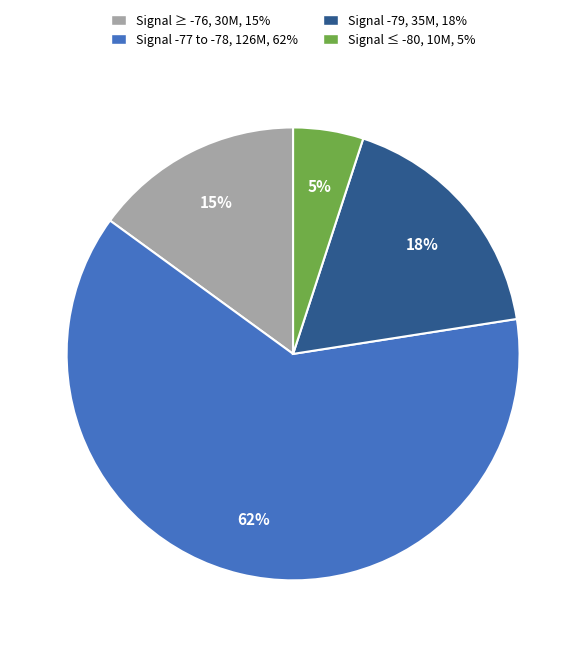

To the nearest percent, what percentage of the pie is Signal -79, 35M, 18%?

18%